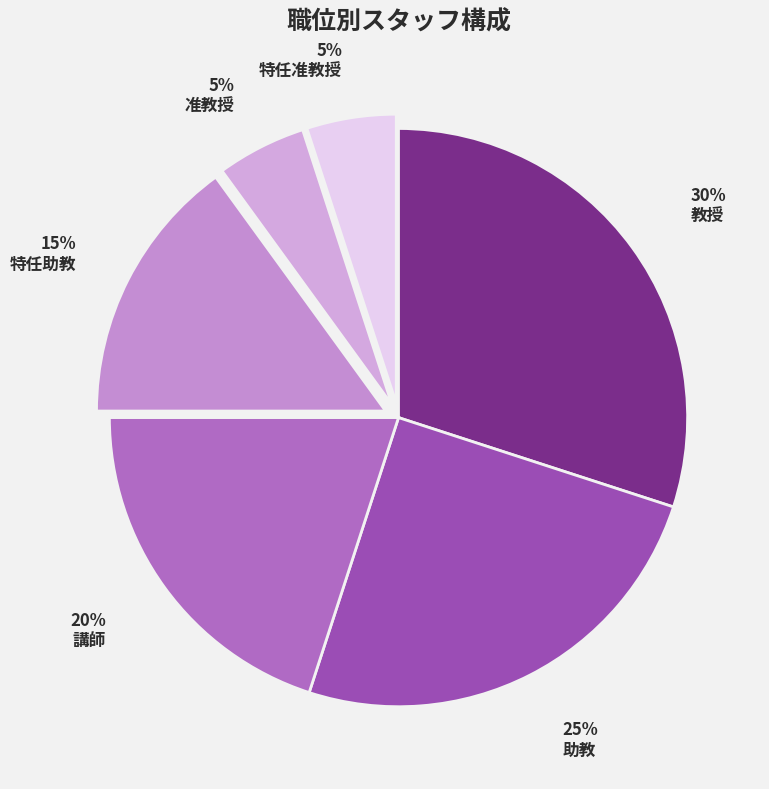

How many segments does this pie chart have?

6